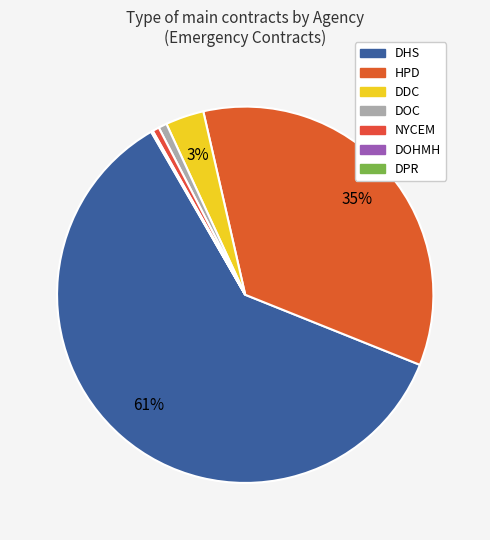

Is there a majority slice in this chart?

Yes